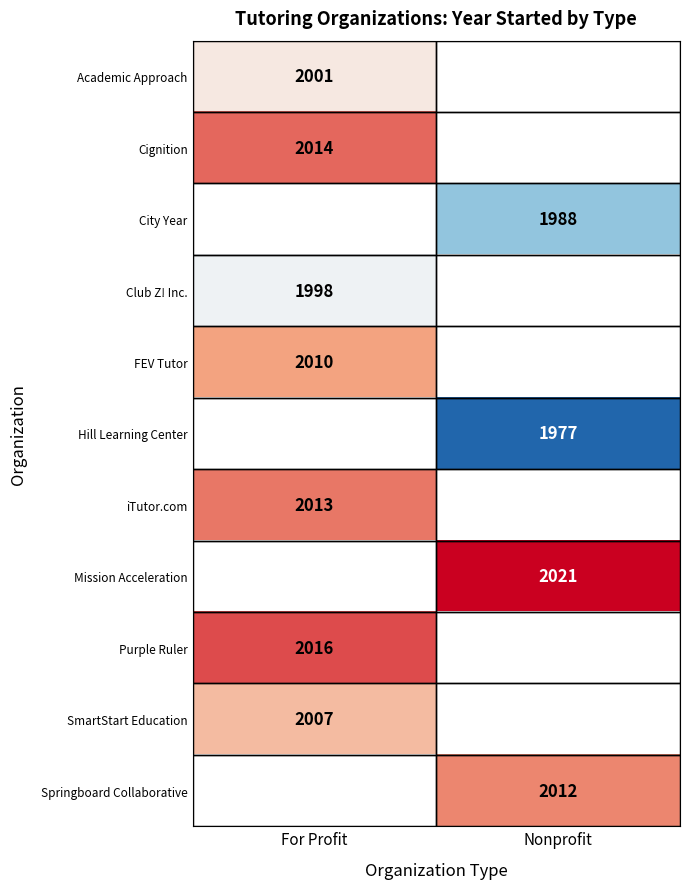

Count the number of categories in the chart.

2